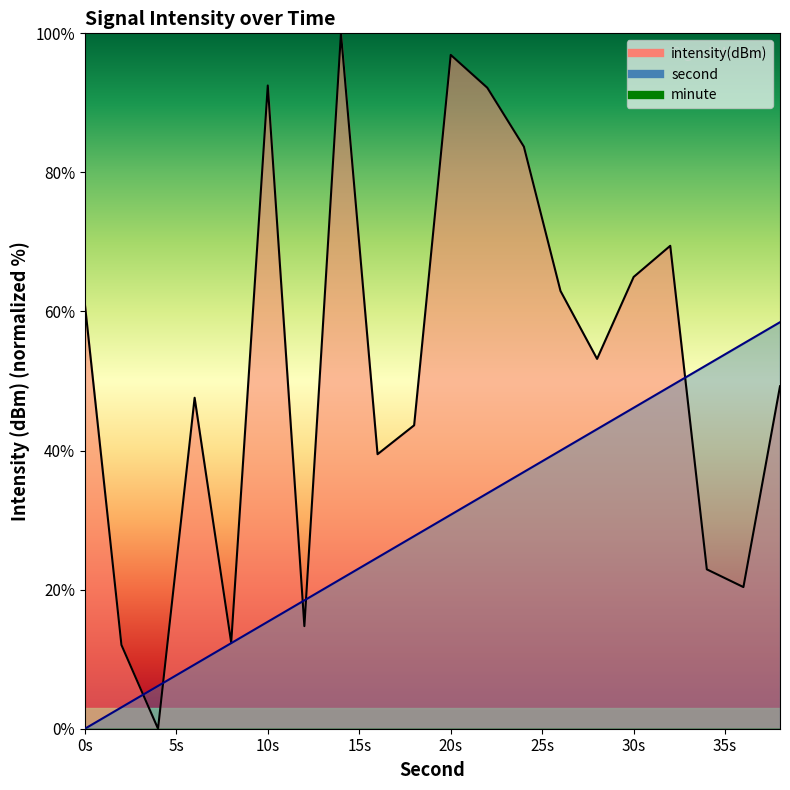

Does the chart display data point markers on the line(s)?

No